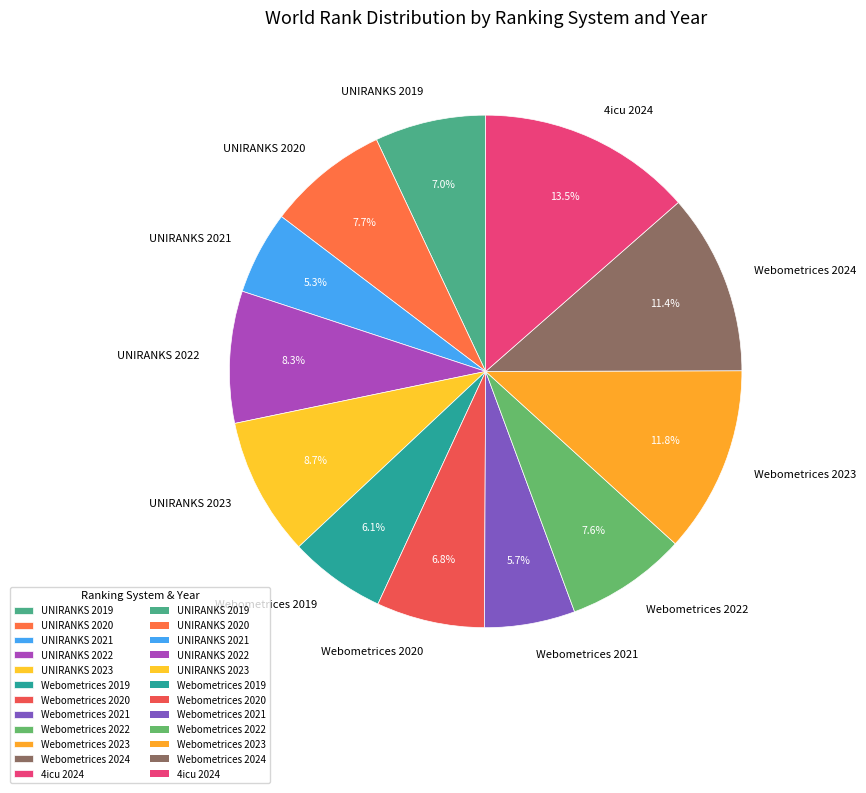

Which has a higher value, UNIRANKS 2023 or 4icu 2024?

4icu 2024